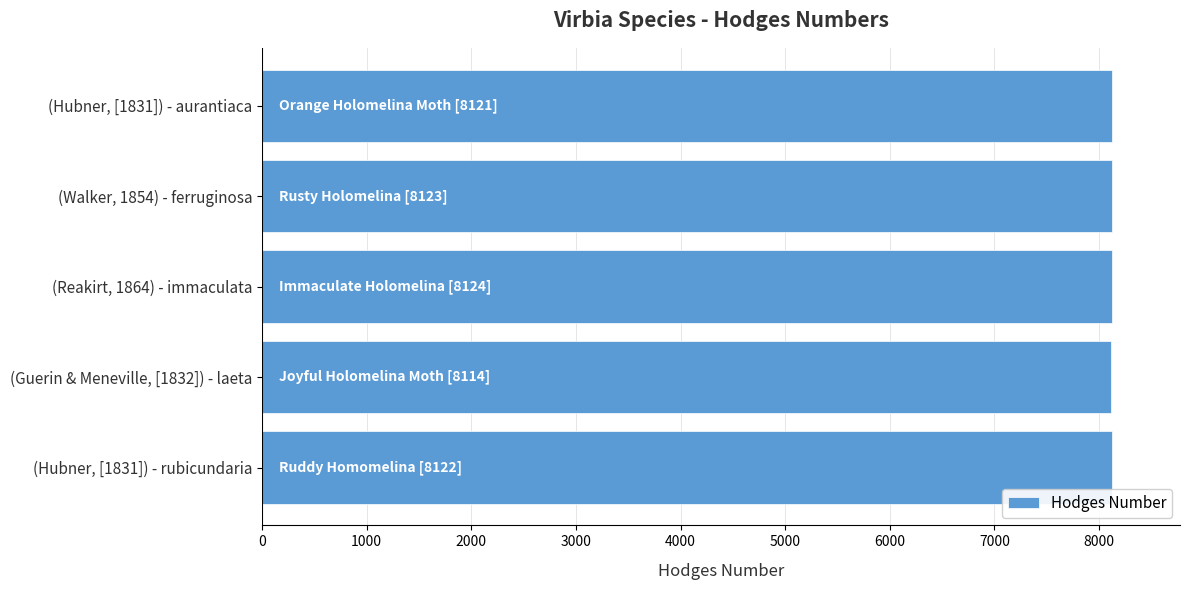

Rank the categories by value from highest to lowest.

(Reakirt, 1864) - immaculata, (Walker, 1854) - ferruginosa, (Hubner, [1831]) - rubicundaria, (Hubner, [1831]) - aurantiaca, (Guerin & Meneville, [1832]) - laeta